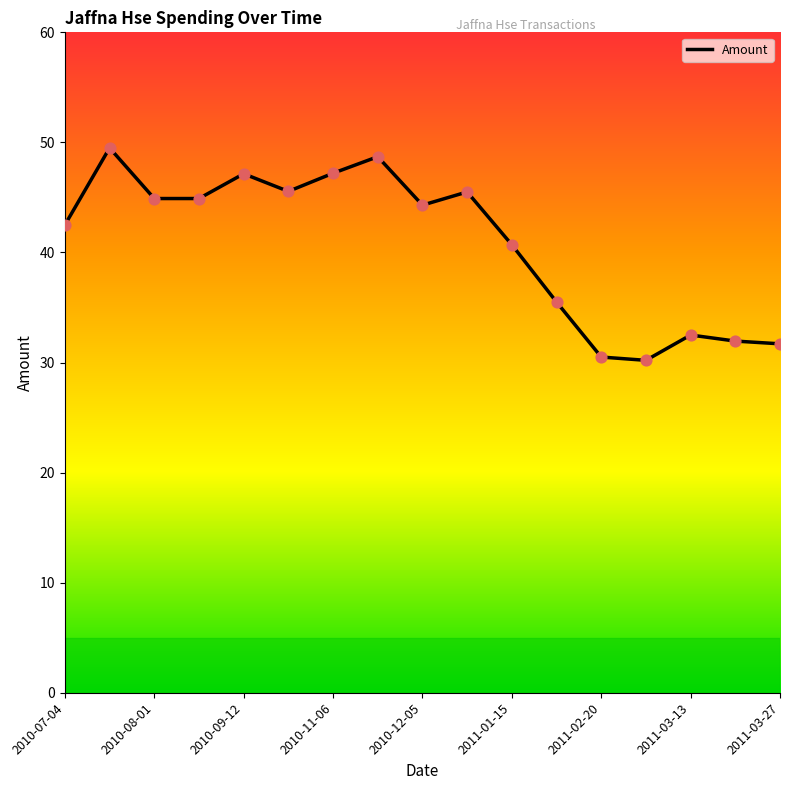

Between 2010-11-28 and 2010-08-08, which is larger?

2010-11-28